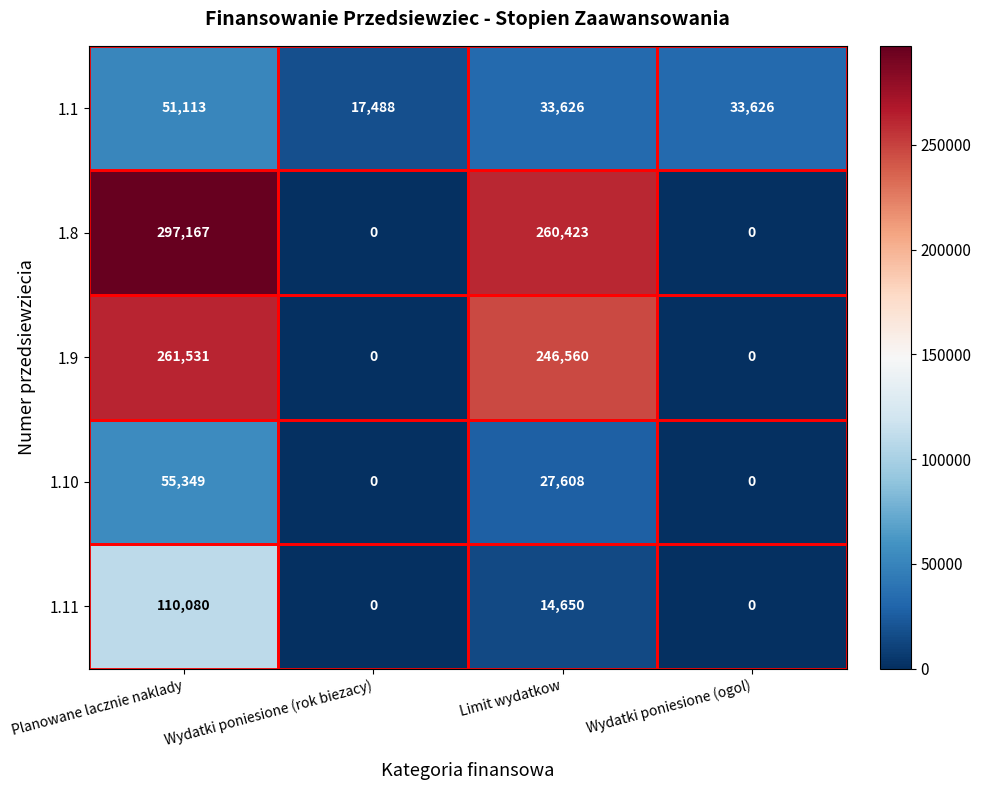

At Limit wydatkow, list the series in order from smallest to largest.

1.11, 1.10, 1.1, 1.9, 1.8